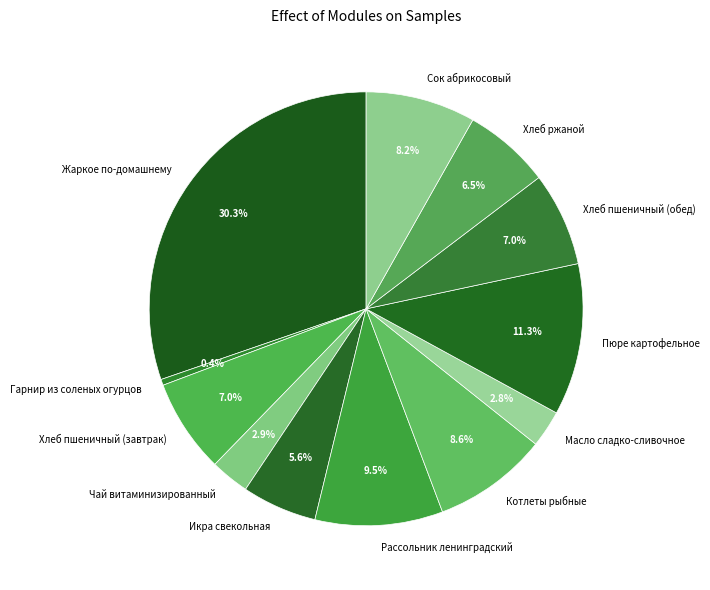

What is the largest slice in the pie chart?

Жаркое по-домашнему